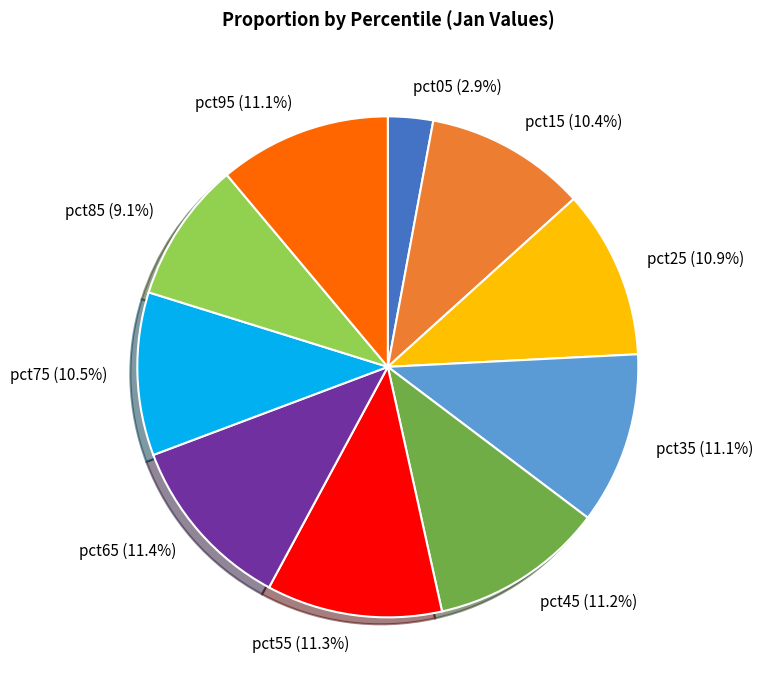

Between pct15 and pct05, which is larger?

pct15